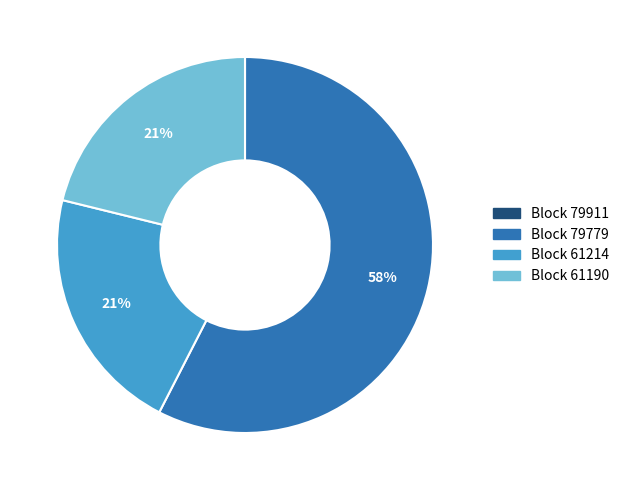

Does Block 79779 represent more than half of the total?

Yes